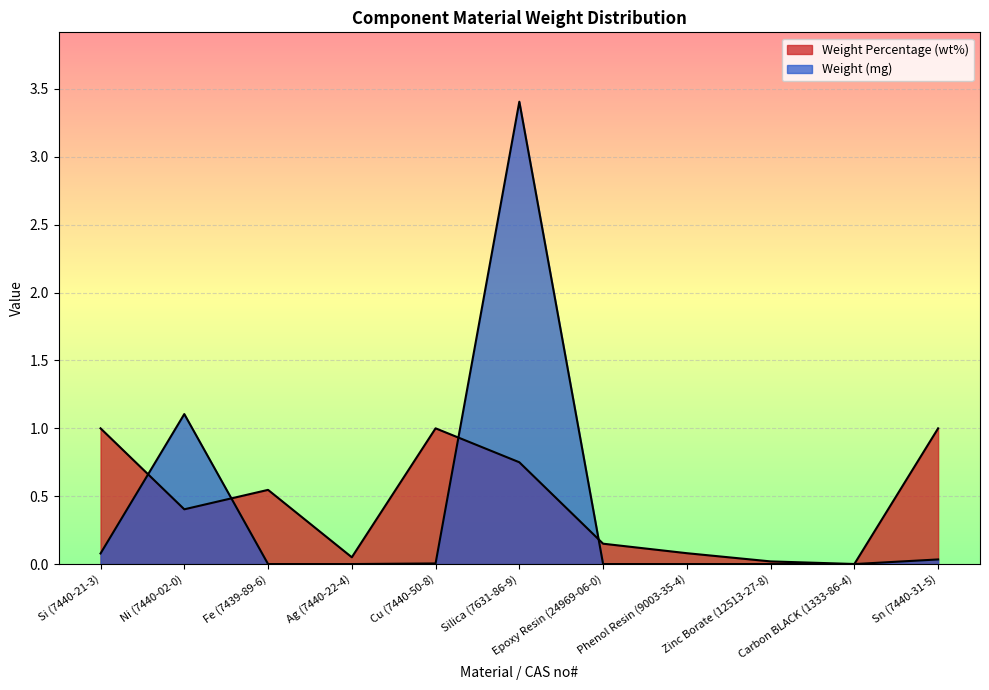

What is the approximate value of Weight Percentage (wt%) at Fe (7439-89-6)?

0.5